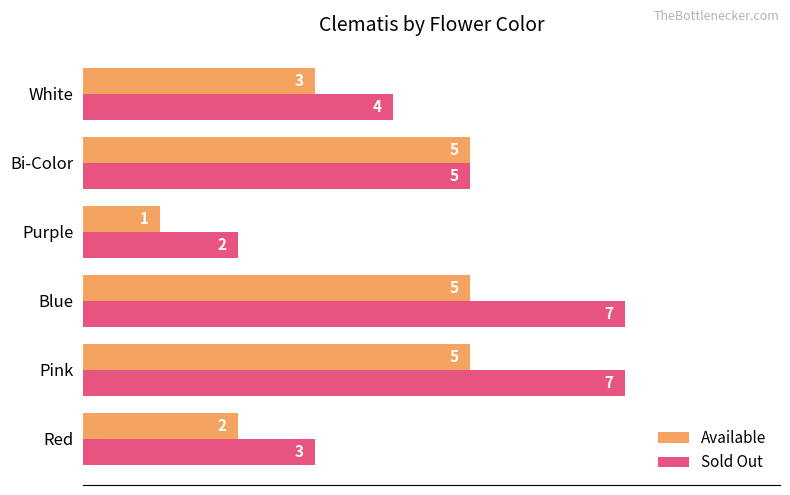

What is the minimum value shown in the chart?

1